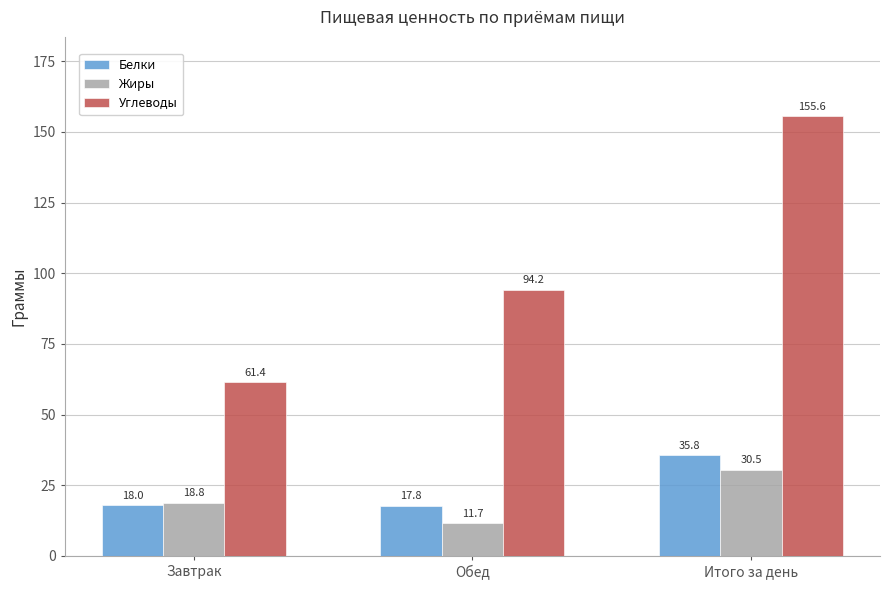

Rank the series at Обед from lowest to highest value.

Жиры, Белки, Углеводы